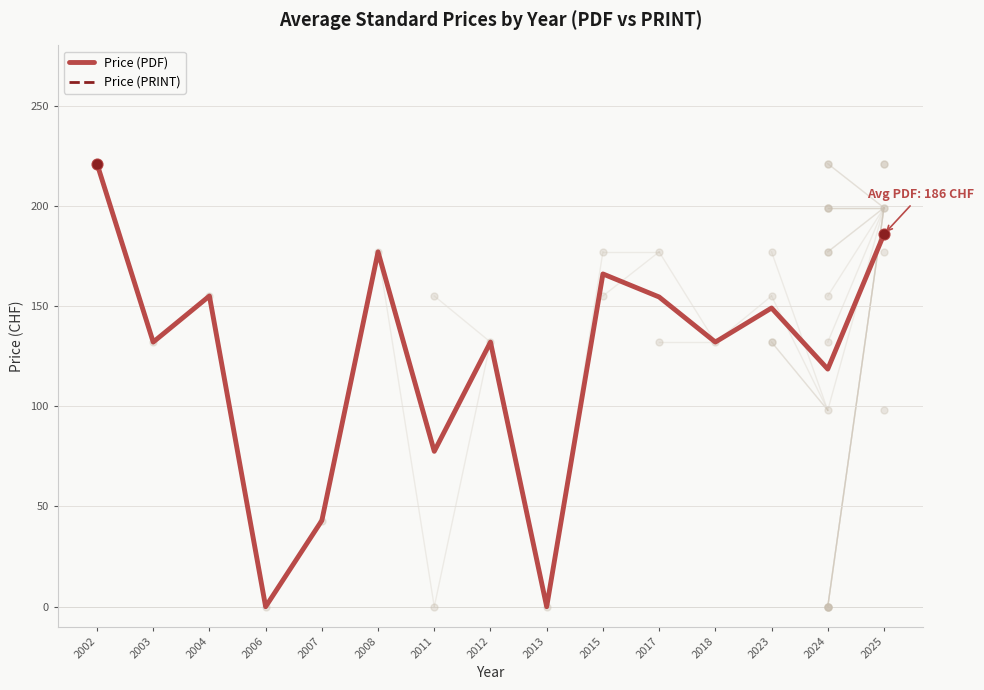

Which series has the largest Y range (max minus min)?

Price (PDF)